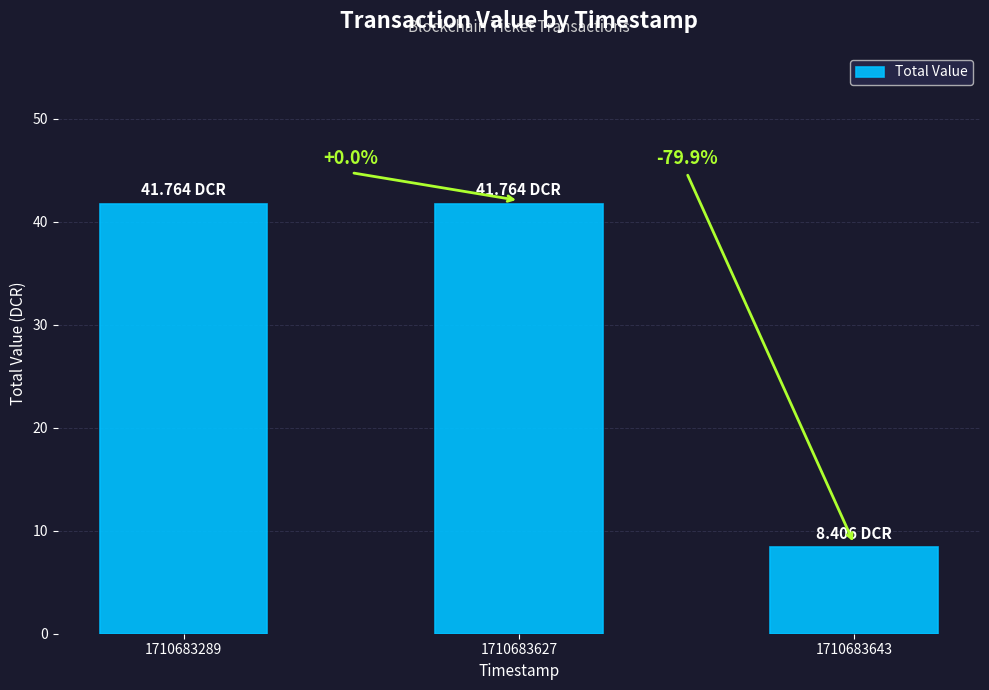

Is it true that the value at 1710683627 is 12.2?

False